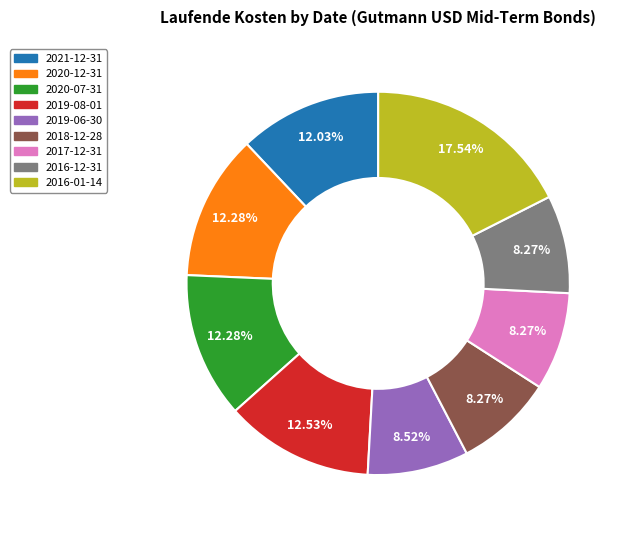

Between 2020-07-31 and 2017-12-31, which is larger?

2020-07-31